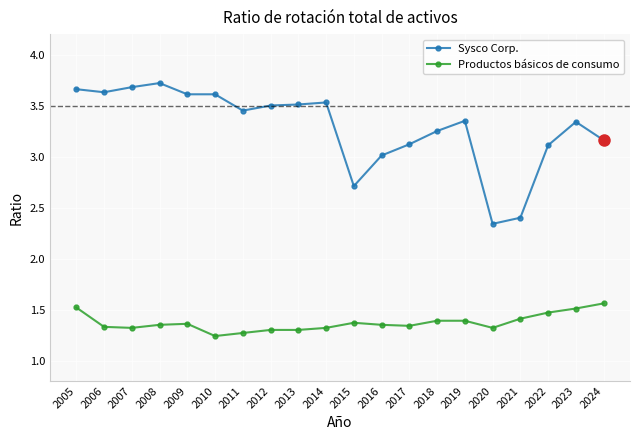

What is the difference between the highest and lowest values at 2014?

2.2